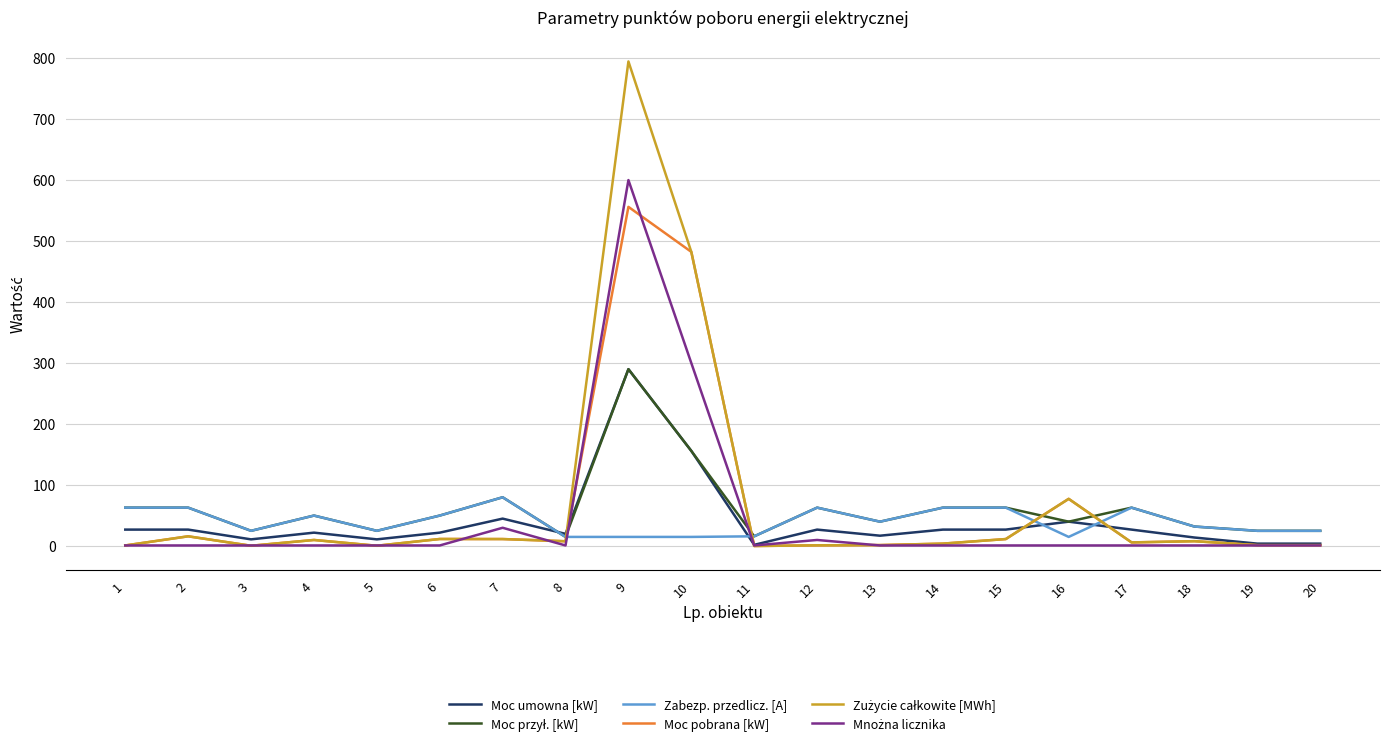

Is the value of Moc umowna [kW] at 20 greater than the value of Zabezp. przedlicz. [A] at 13?

No